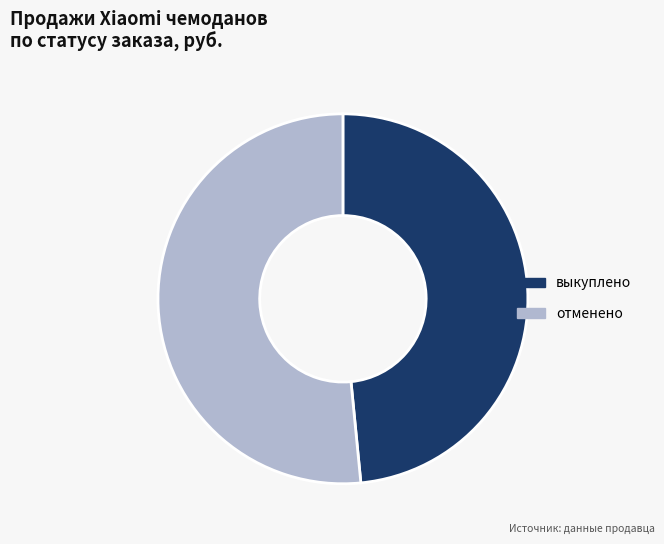

The отменено slice represents 41% of the pie. True or false?

False